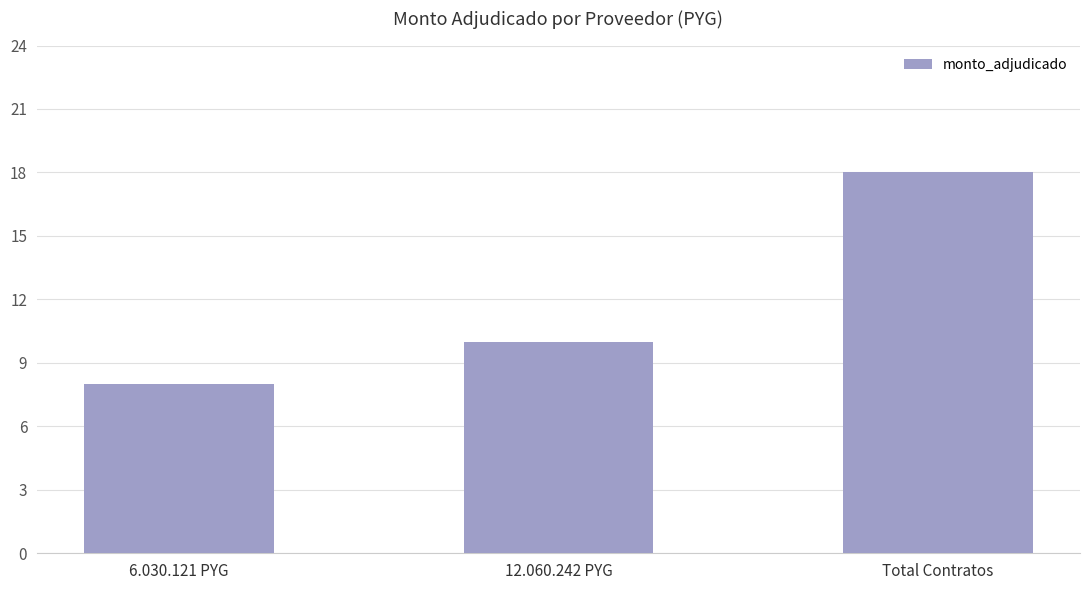

What is the smallest value displayed?

8